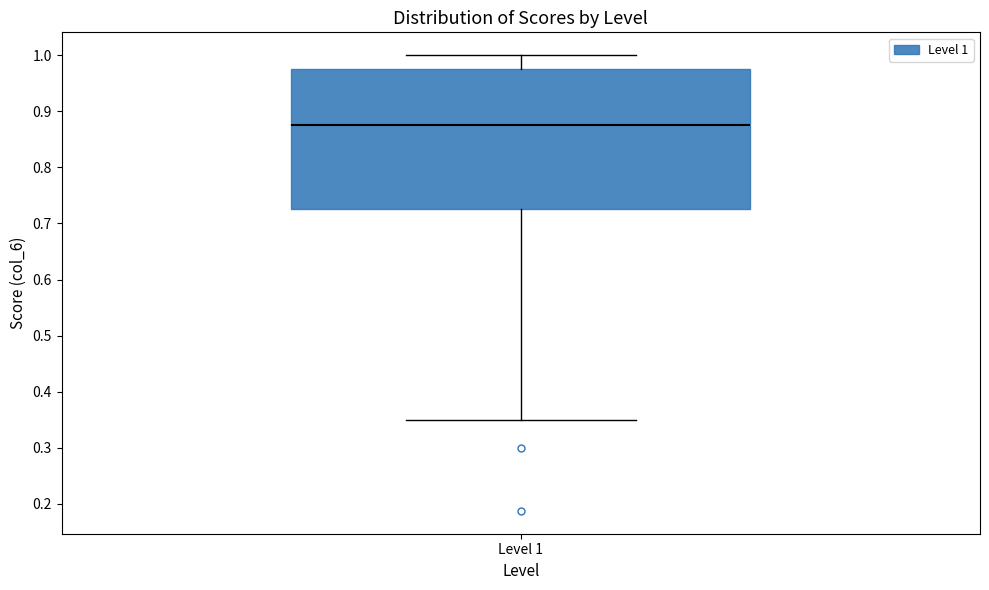

Where does the lower whisker of the box for Level 1 end on the y-axis? The values are not printed on the chart, so give them approximately, as read against the axis.

0.35